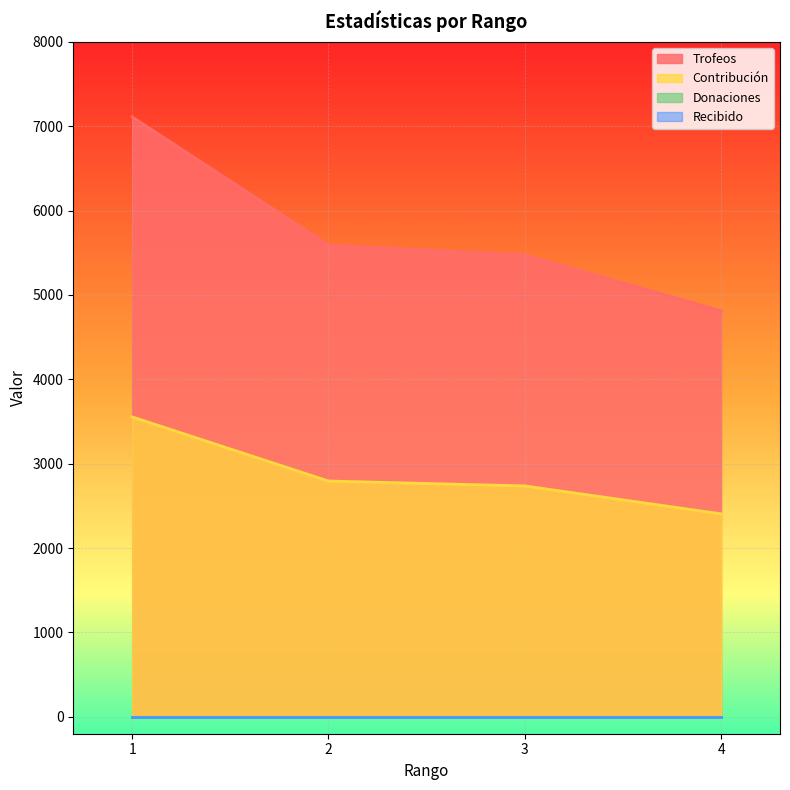

The value of Trofeos at 4 is 6420. True or false?

False